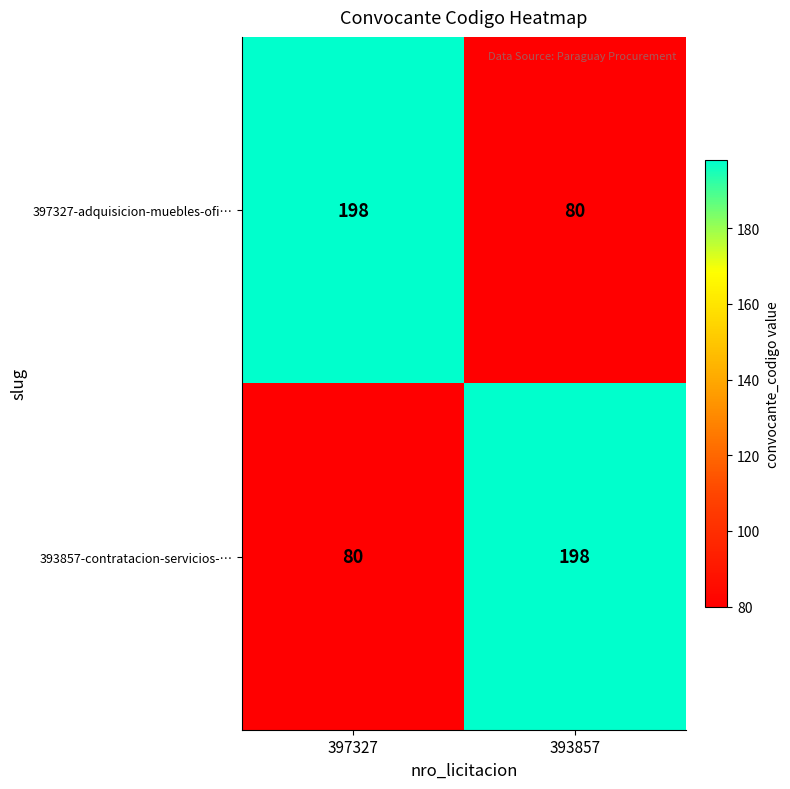

Count the number of data series in this chart.

2